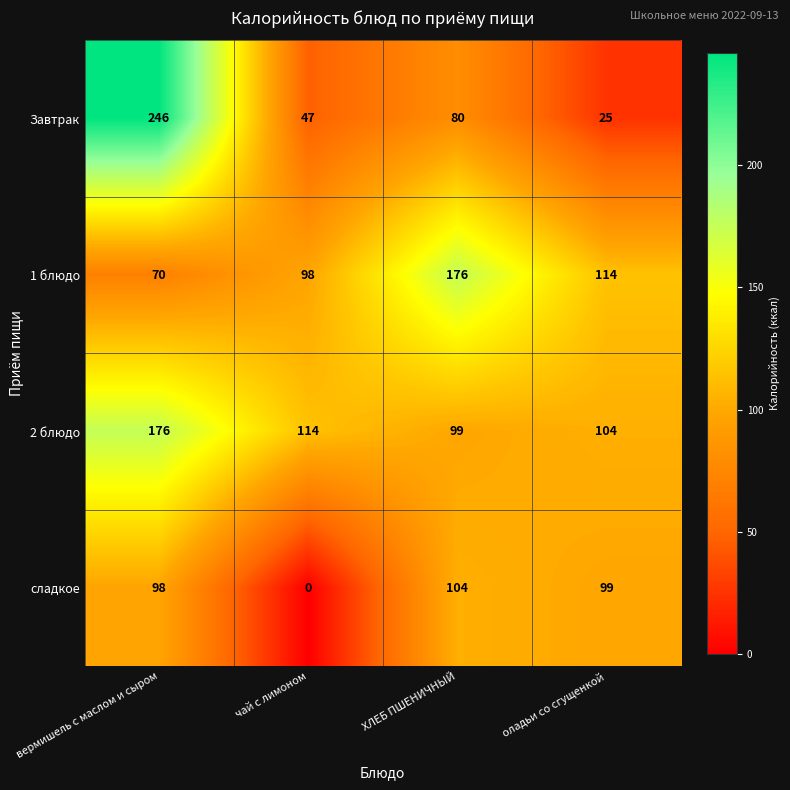

What is the difference between the Завтрак values at оладьи со сгущенкой and чай с лимоном?

22